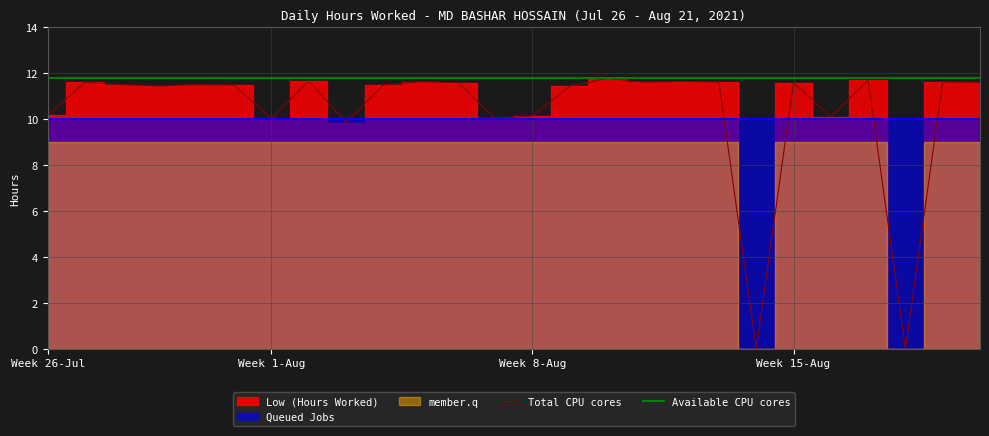

At which label is Total CPU cores closest to 5?

8